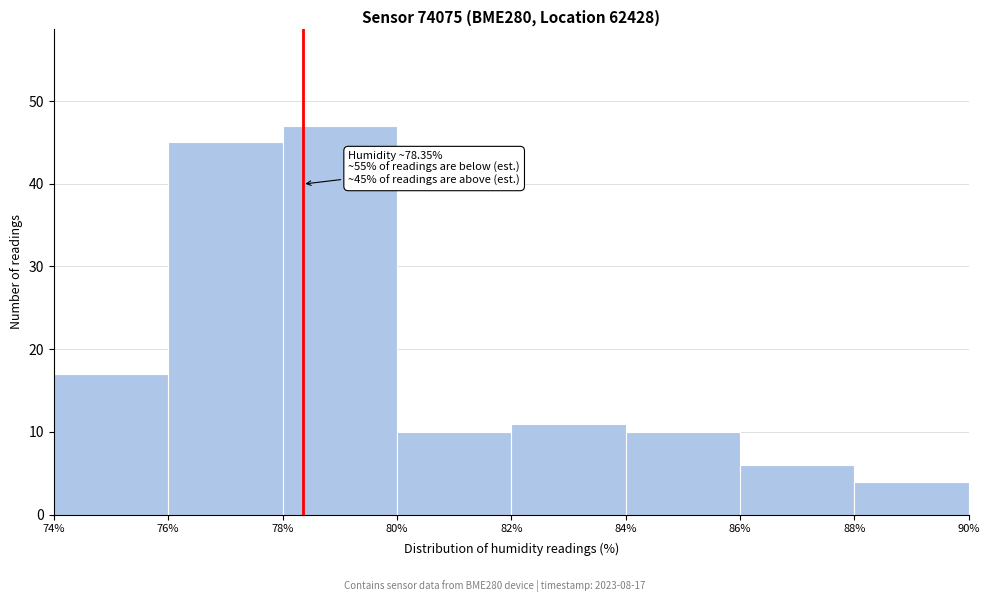

Which range on the x-axis has the tallest bar?

78% to 80%